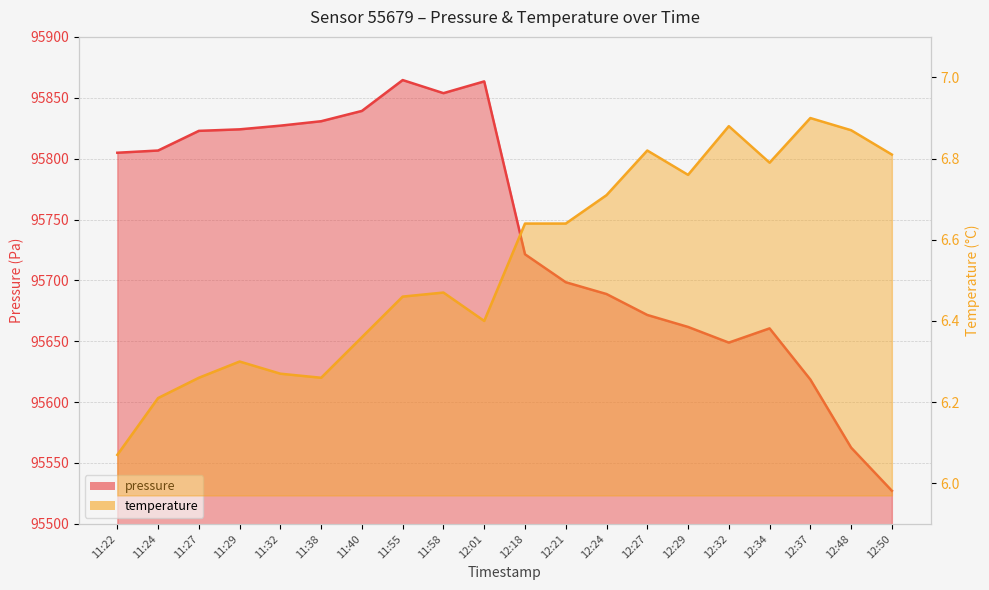

Which series changed the most between 12:01 and 12:32?

pressure